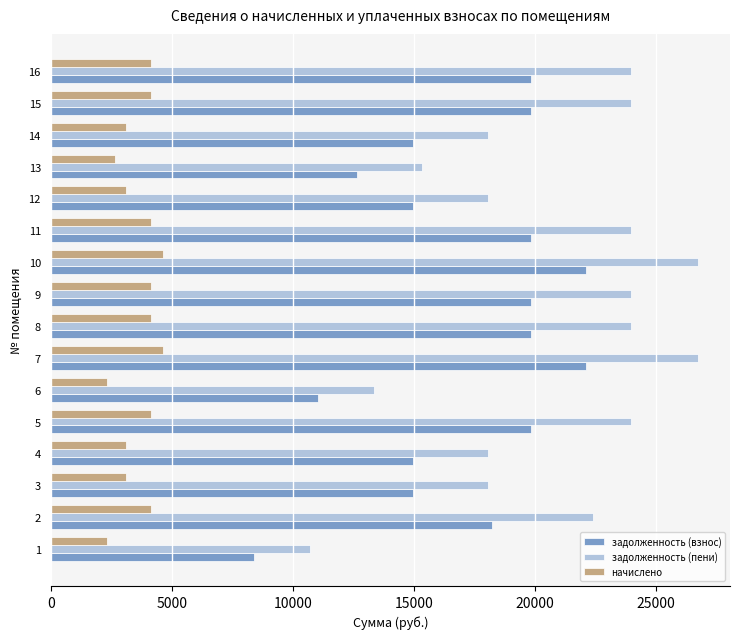

Which series has the widest spread of values?

задолженность (пени)